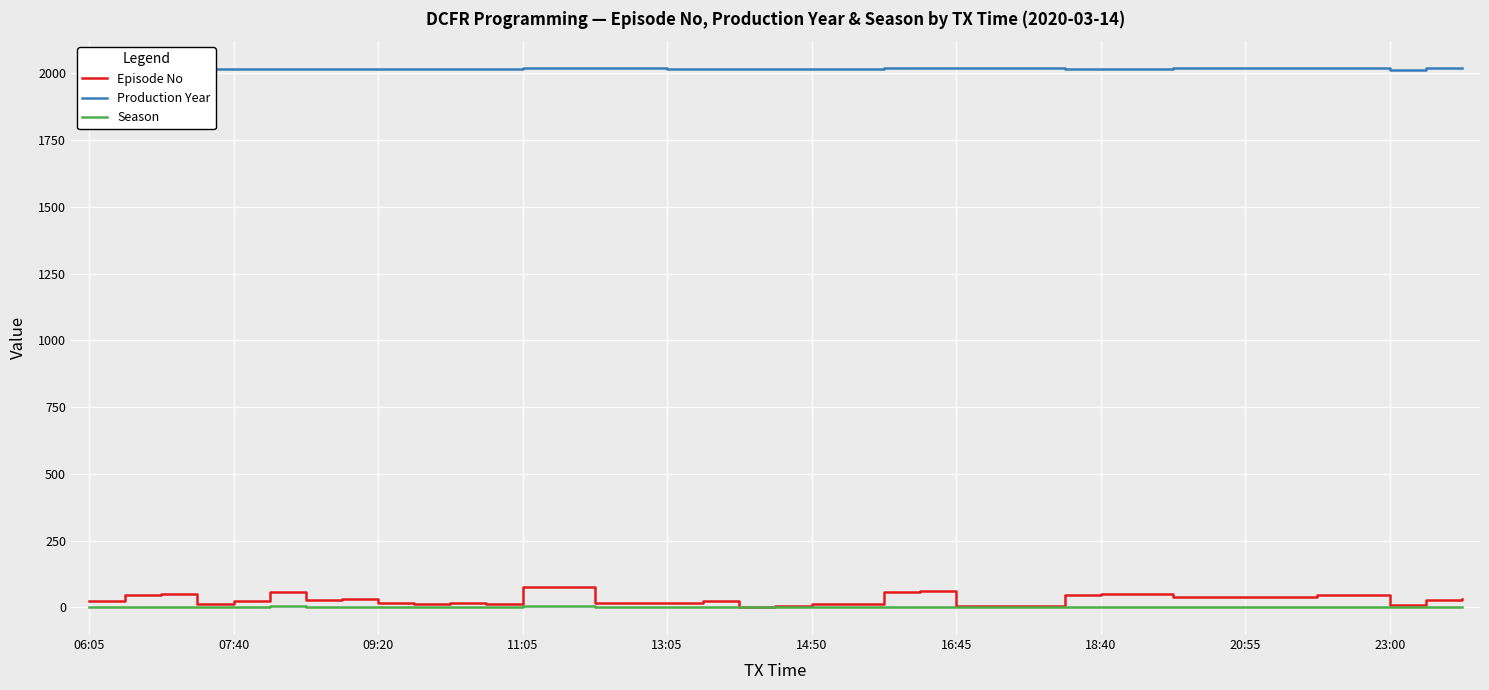

True or false: Production Year and Episode No cross at least once.

False